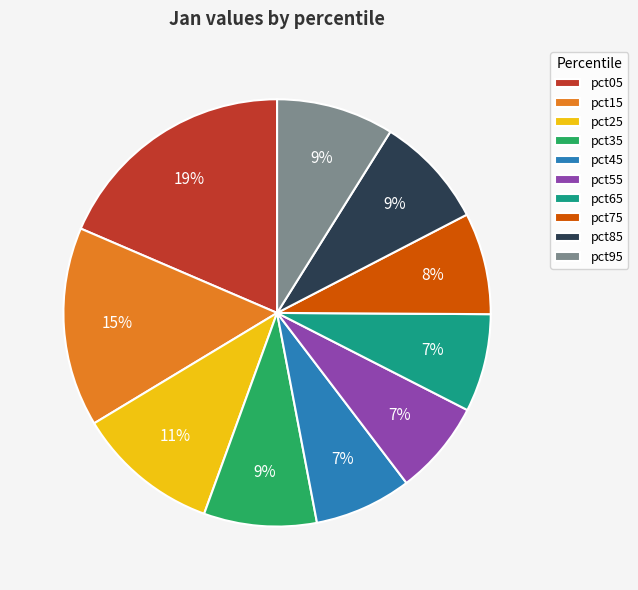

How many slices are in this pie chart?

10